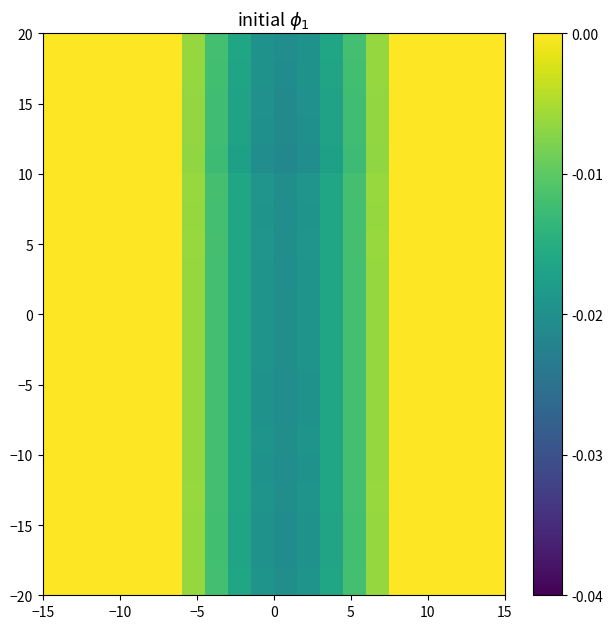

At how many categories does at least one series exceed 0?

9